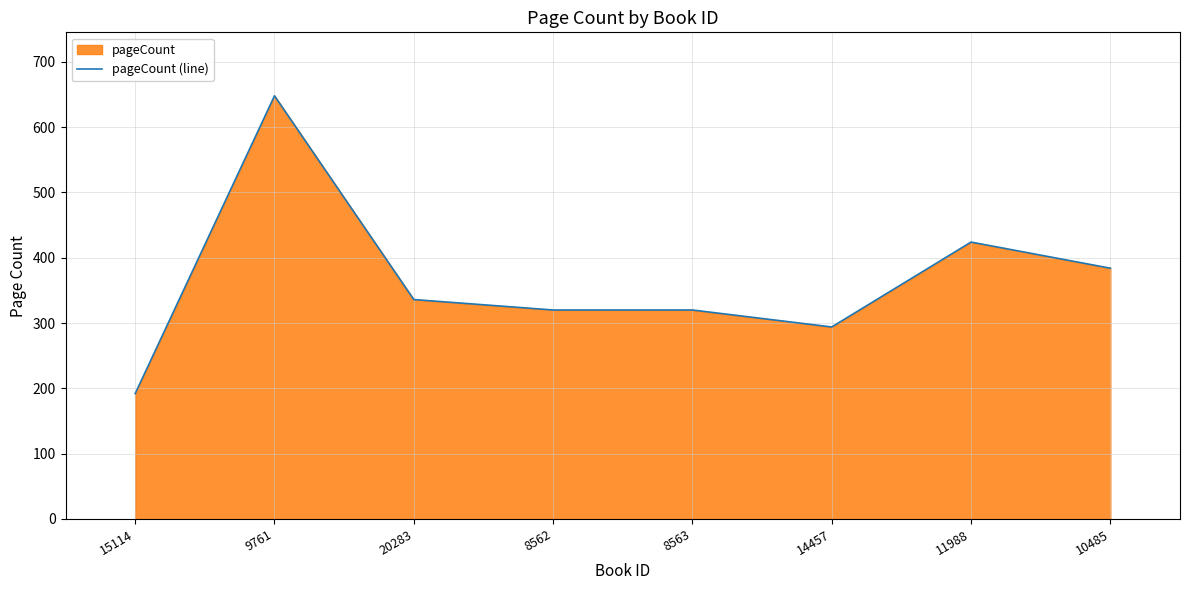

What is the average value?

365